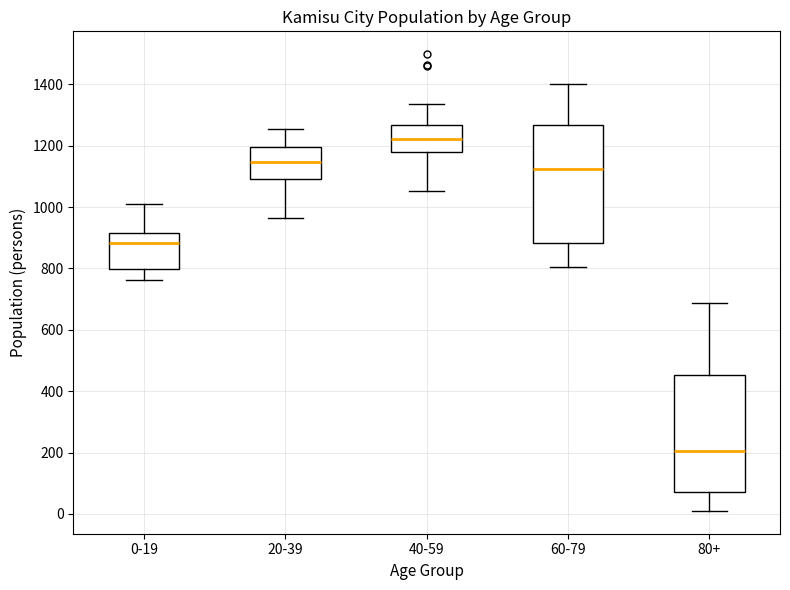

Where does the lower whisker of the box for 40-59 end on the y-axis? The values are not printed on the chart, so give them approximately, as read against the axis.

1060